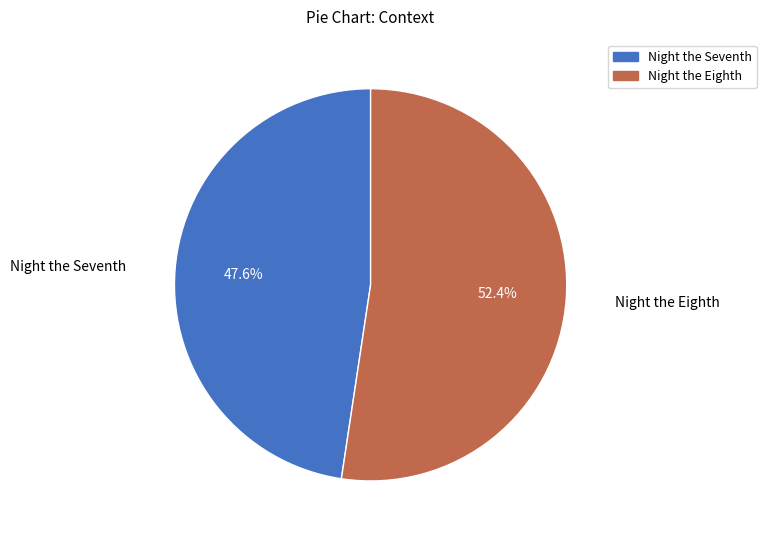

To the nearest percent, what is the combined percentage of Night the Seventh and Night the Eighth?

100%